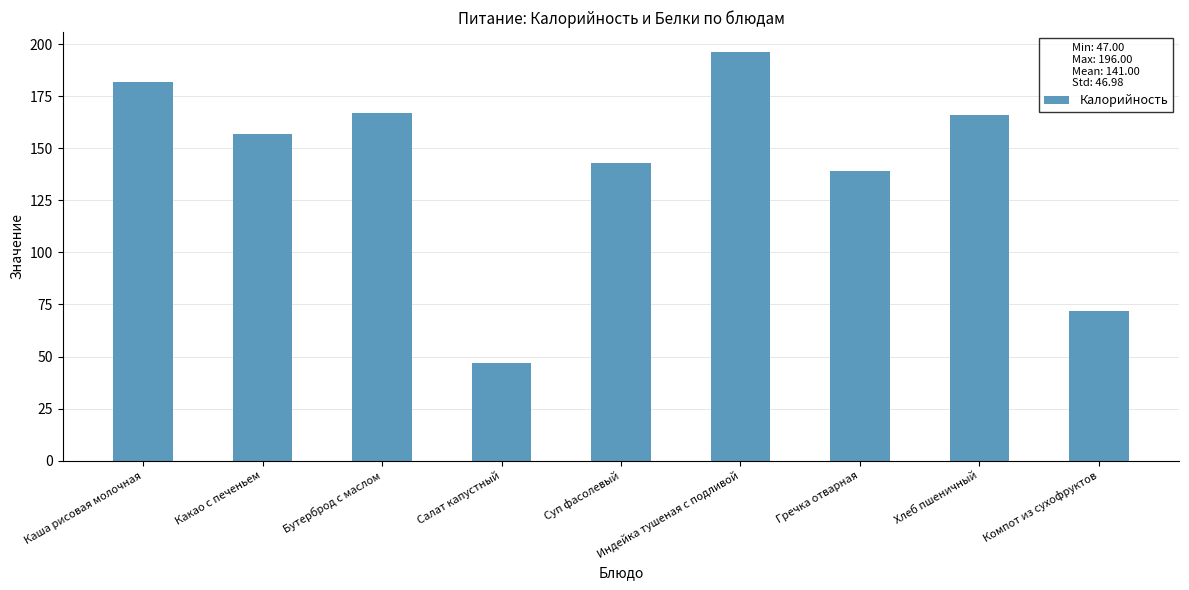

What is the change in value from Салат капустный to Гречка отварная?

+92